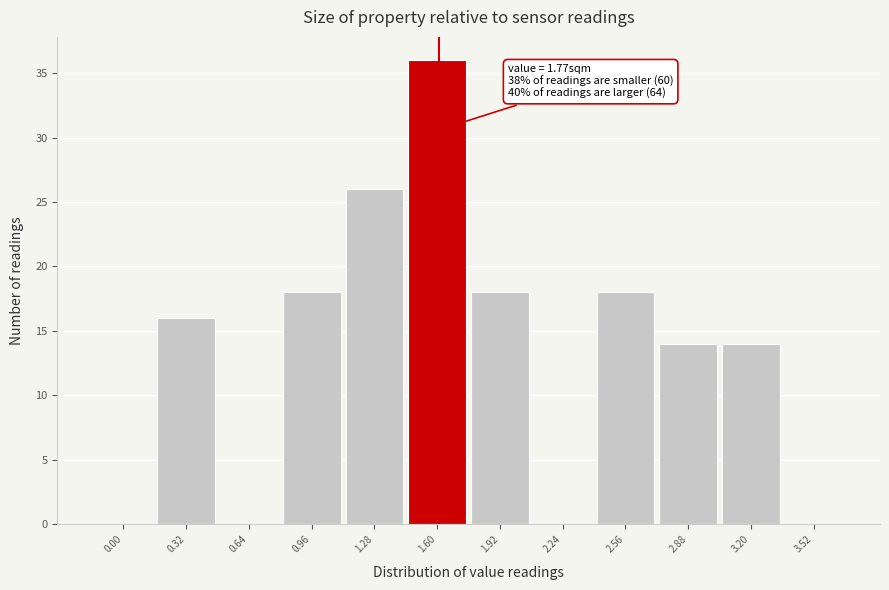

Reading right to left, what are all the values shown in this chart?

3.52=0	3.20=14	2.88=14	2.56=18	2.24=0	1.92=18	1.60=36	1.28=26	0.96=18	0.64=0	0.32=16	0.00=0